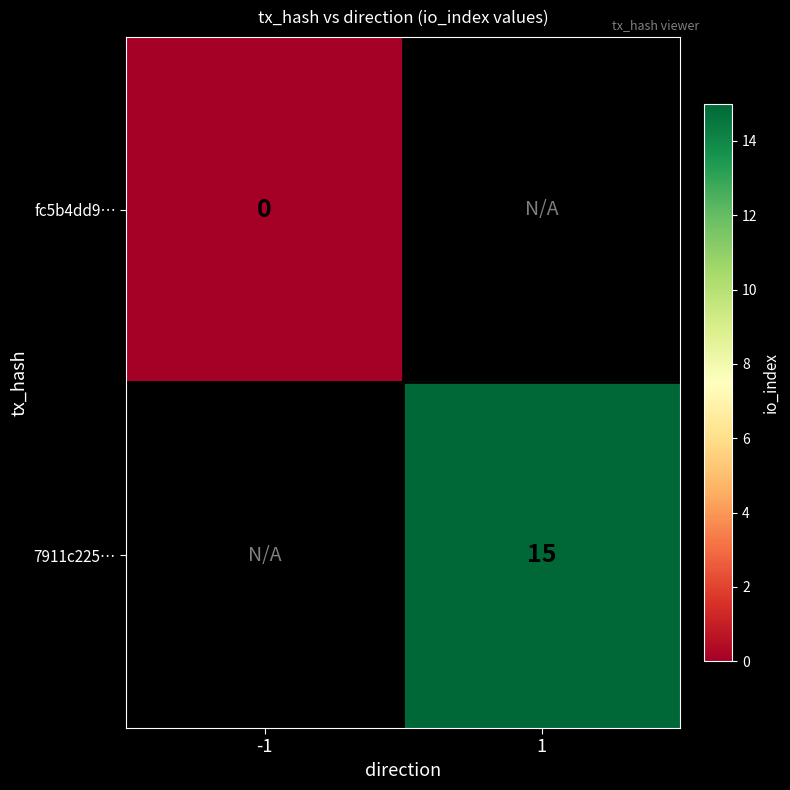

Is it true that 7911c225… equals 26 at 1?

False